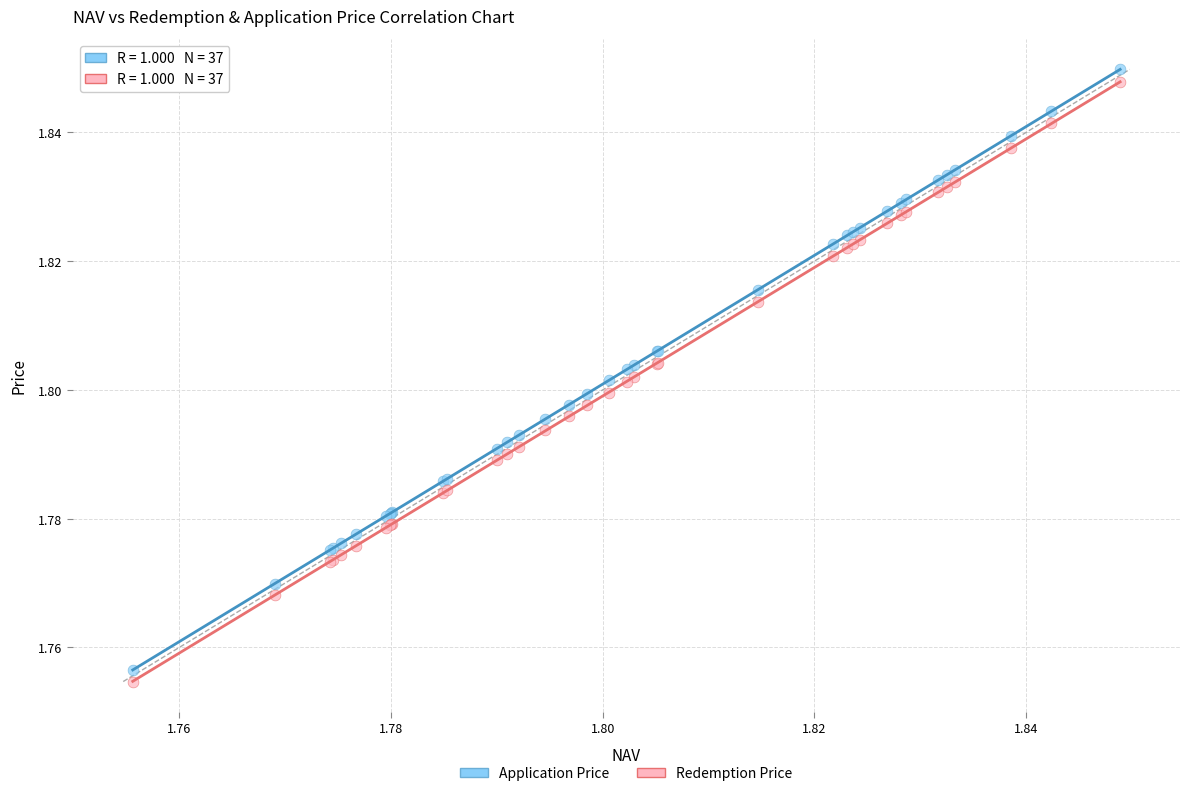

Which series has the widest spread of Y values?

Application Price